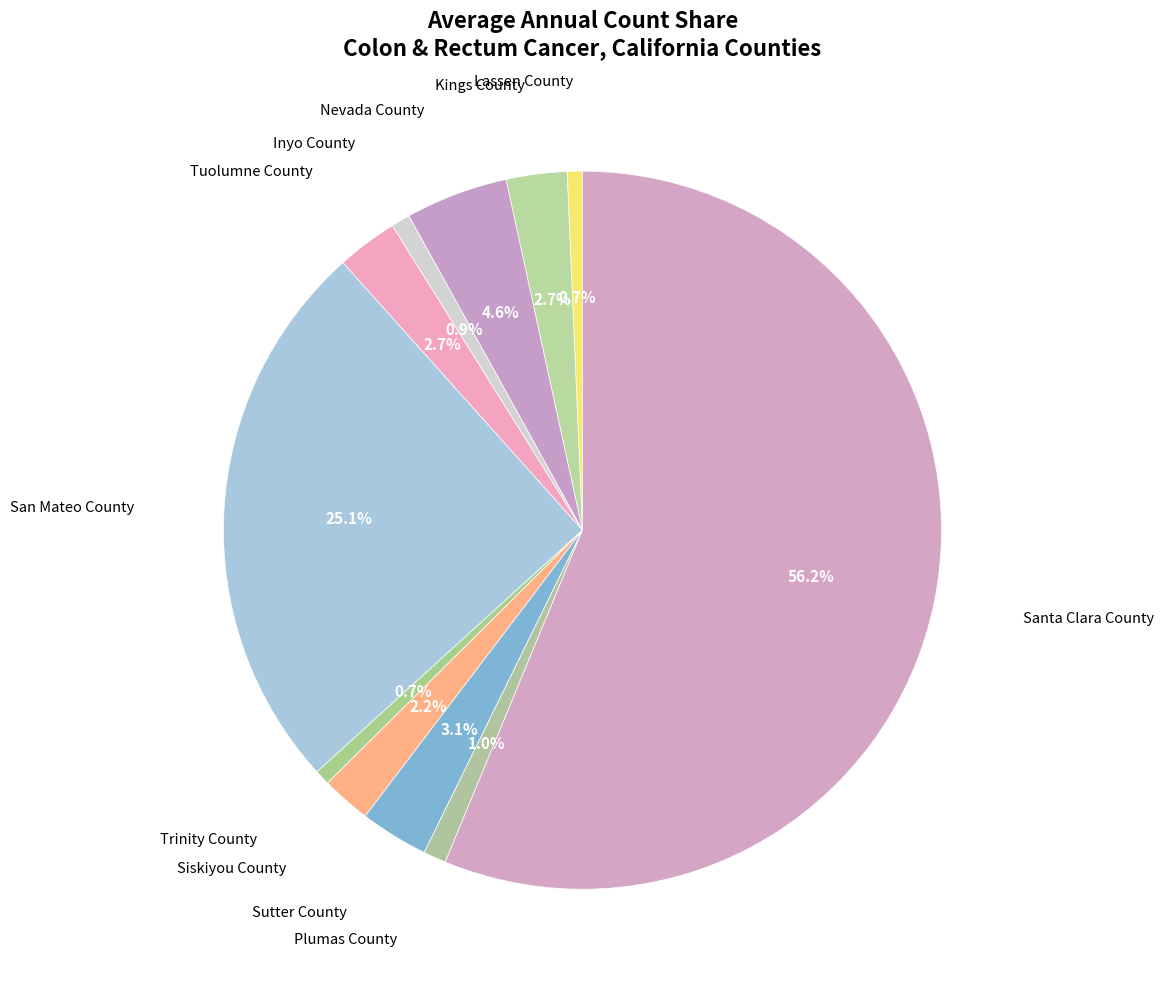

How many segments does this pie chart have?

11